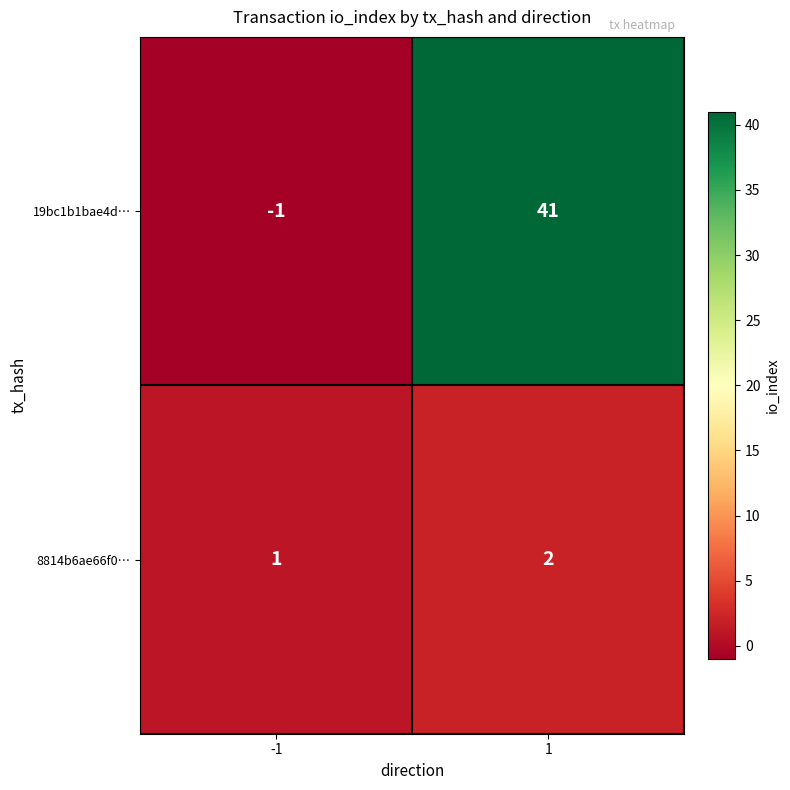

What is the maximum value for 19bc1b1bae4d…?

41